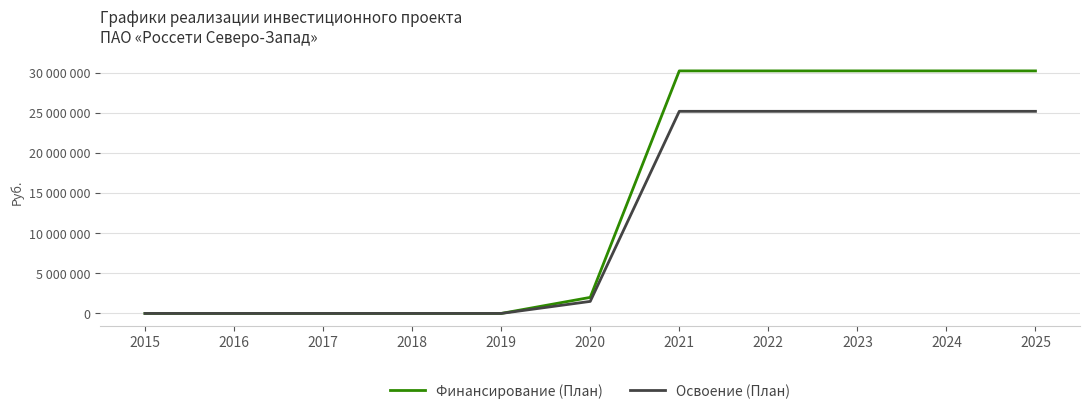

True or false: Освоение (План) and Финансирование (План) intersect in this chart.

False